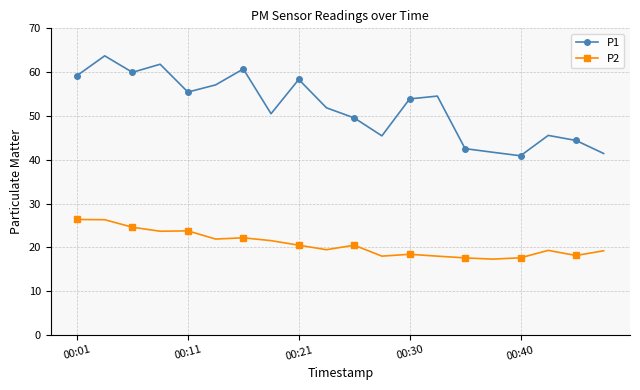

What are all the series names shown in the legend?

P1, P2